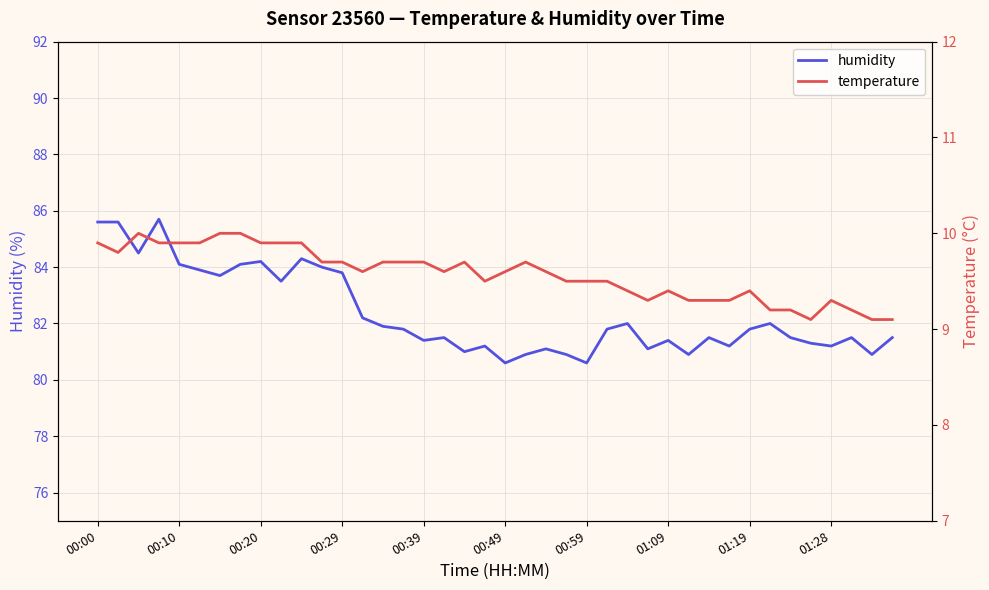

Which category has the lowest value across all series?

35